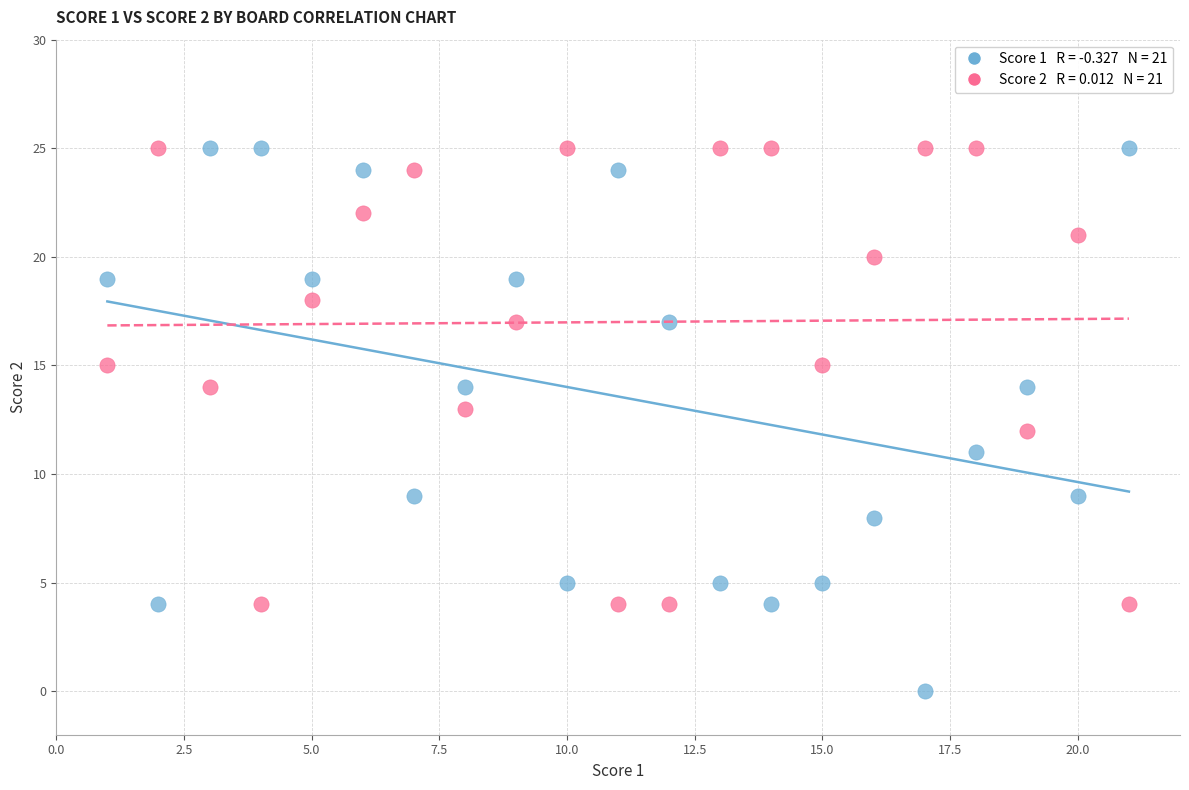

Across all data points, what is the range of Y values (max minus min)?

25